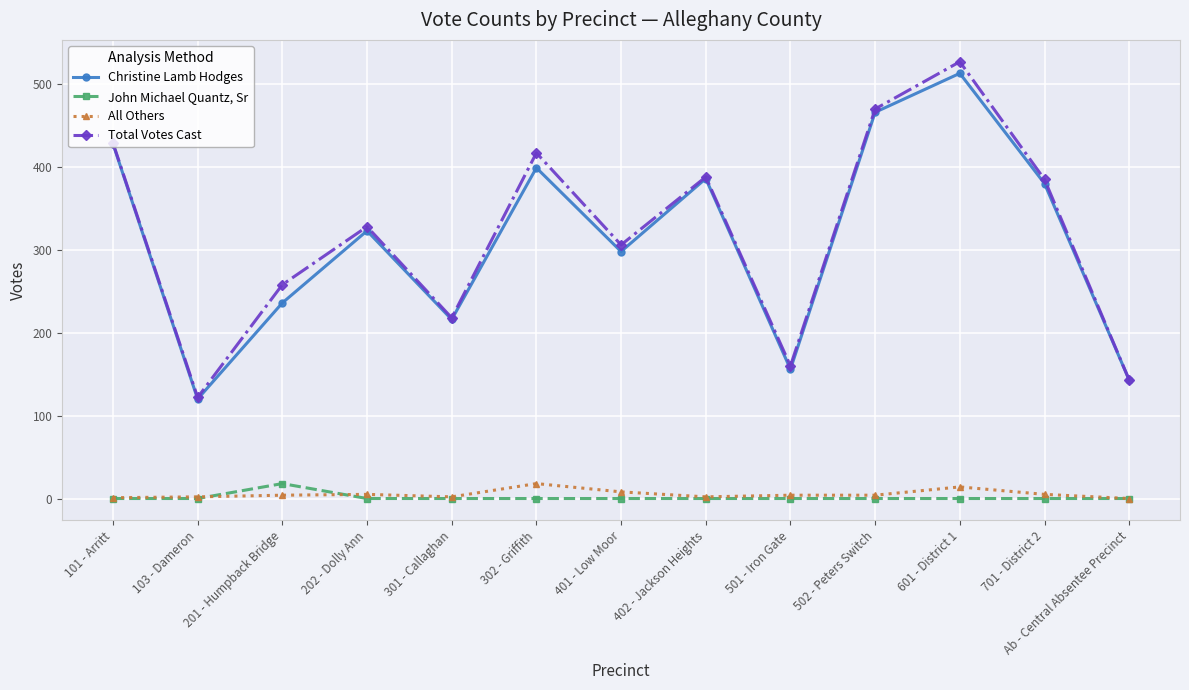

Where does the Total Votes Cast series first go above 328?

101 - Arritt